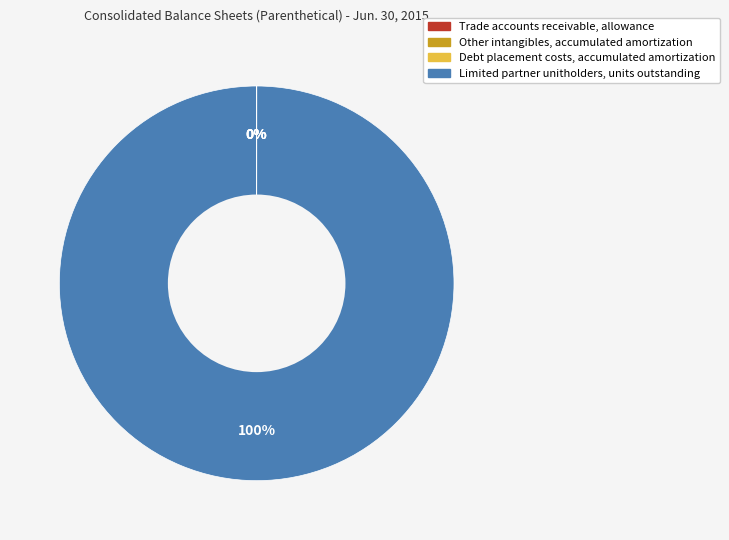

Is it true that Limited partner unitholders, units outstanding is 90% of the pie?

False